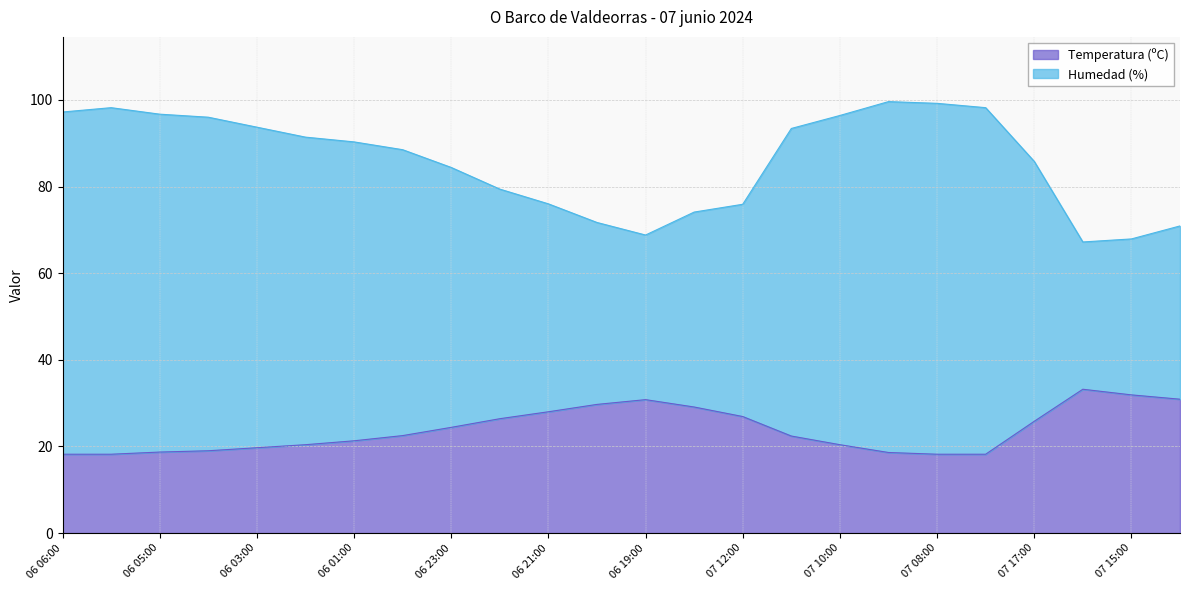

What is the sum of the Temperatura (ºC) values at 06 01:00 and 06 05:00?

40.0